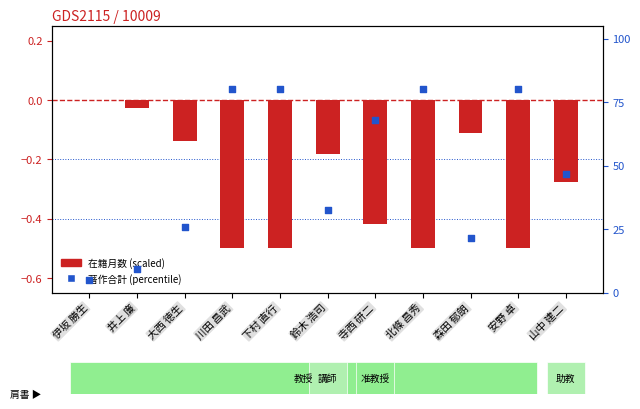

Which series has the largest total across all categories?

著作合計 (percentile)